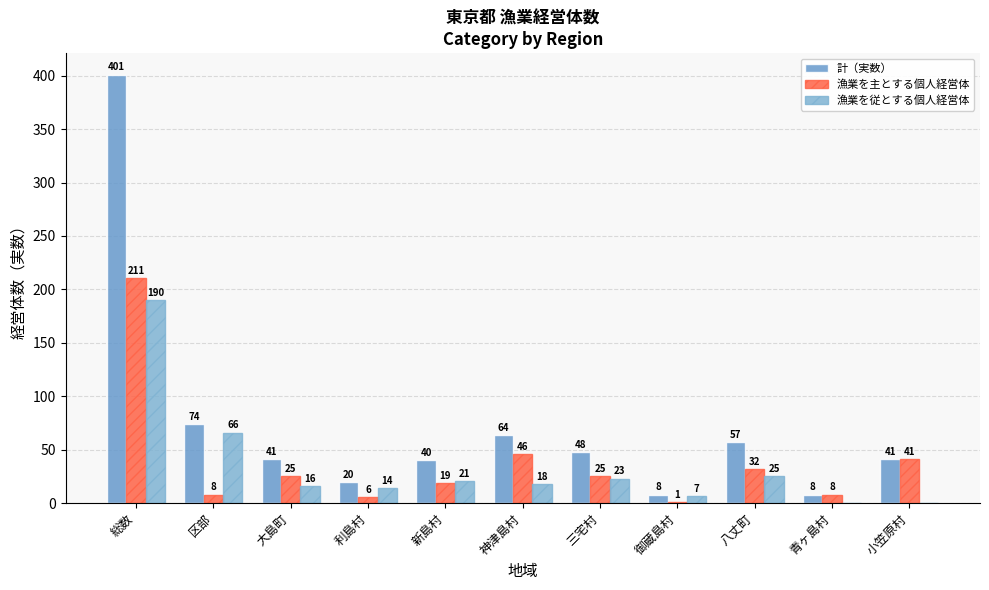

Which series has the largest total across all categories?

計（実数）